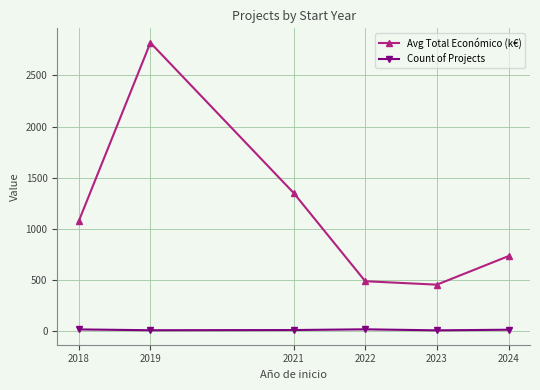

What is the difference between the maximum and minimum values in the Avg Total Económico (k€) series?

2370.3